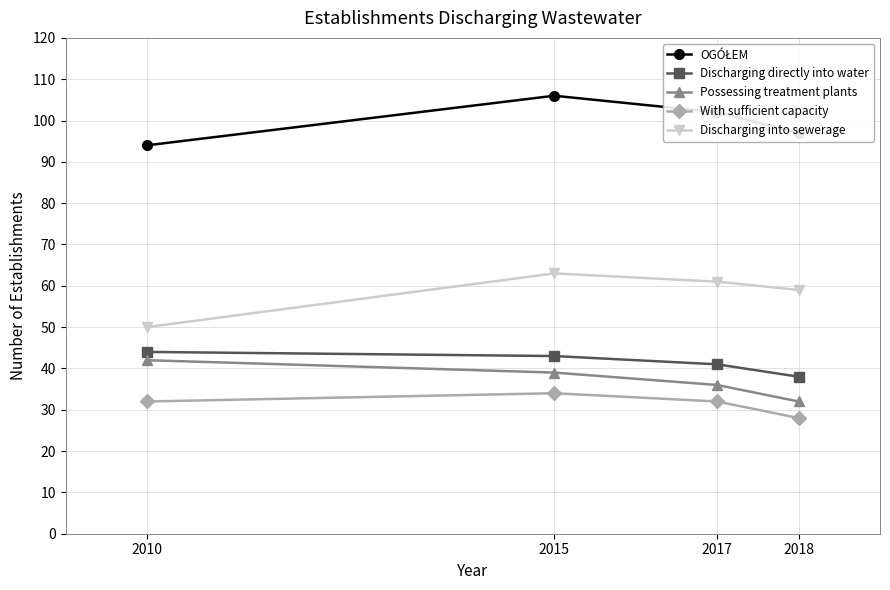

What is the highest value of the Discharging directly into water series?

44